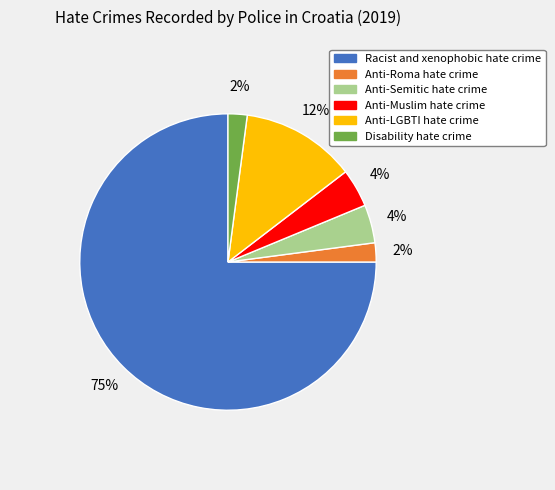

Is there any slice that represents more than half of the pie?

Yes